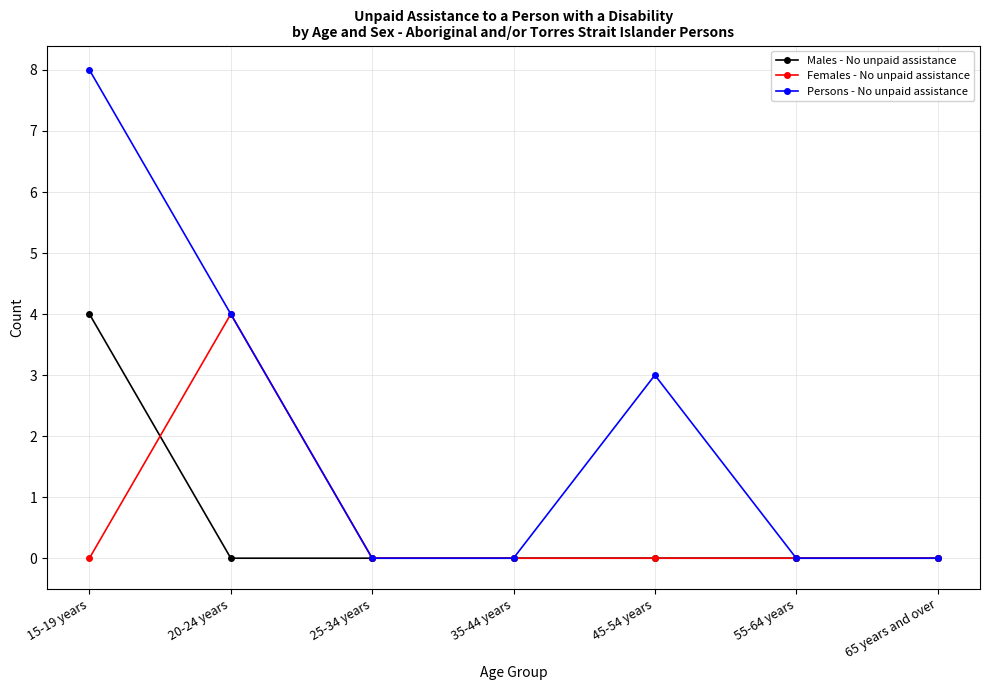

True or false: Persons - No unpaid assistance has more than 2 interior local peaks.

False